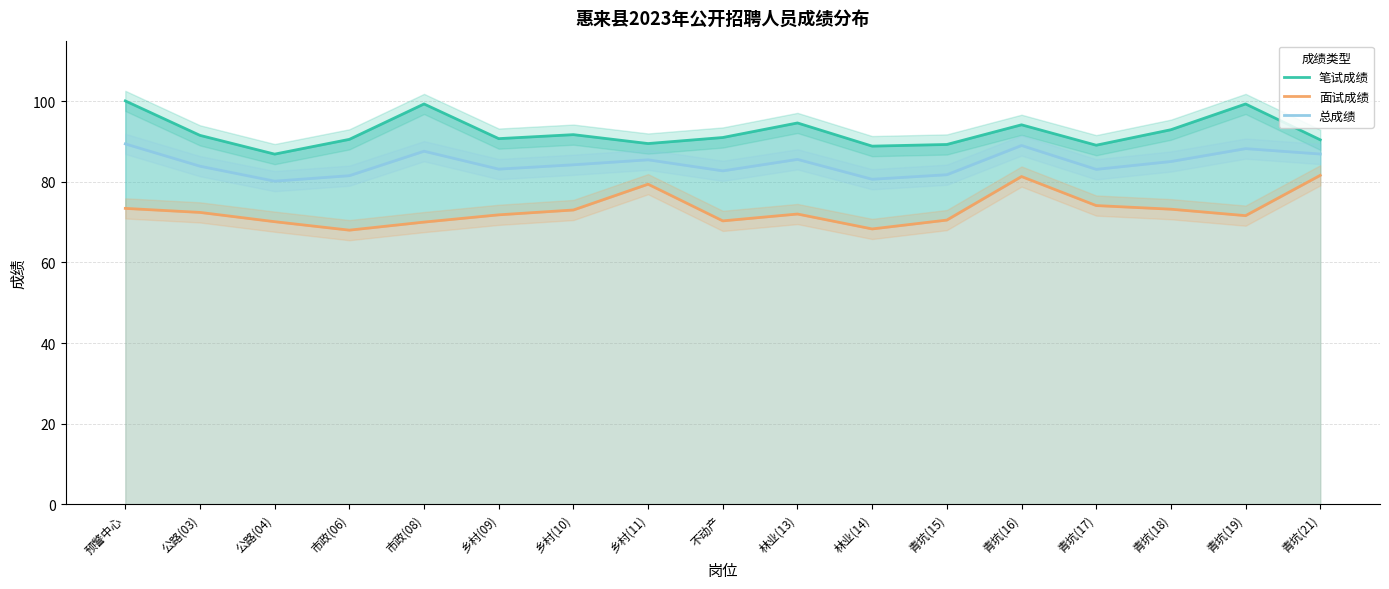

What is the smallest value displayed?

68.0